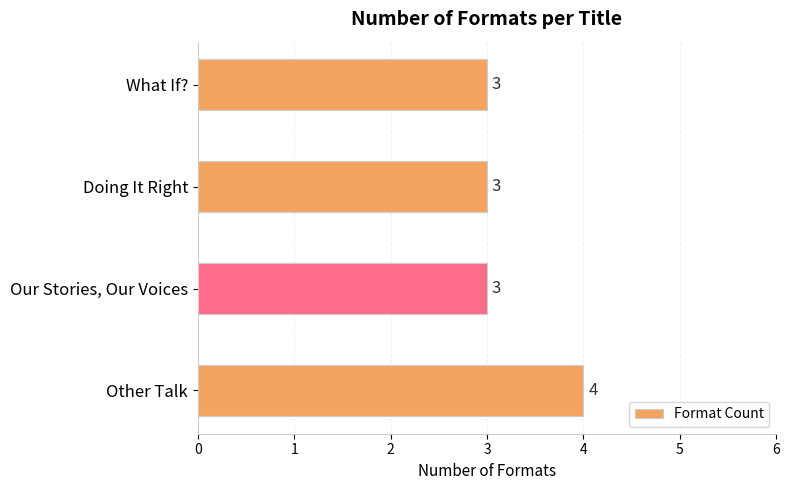

Between Other Talk and Doing It Right, which is larger?

Other Talk